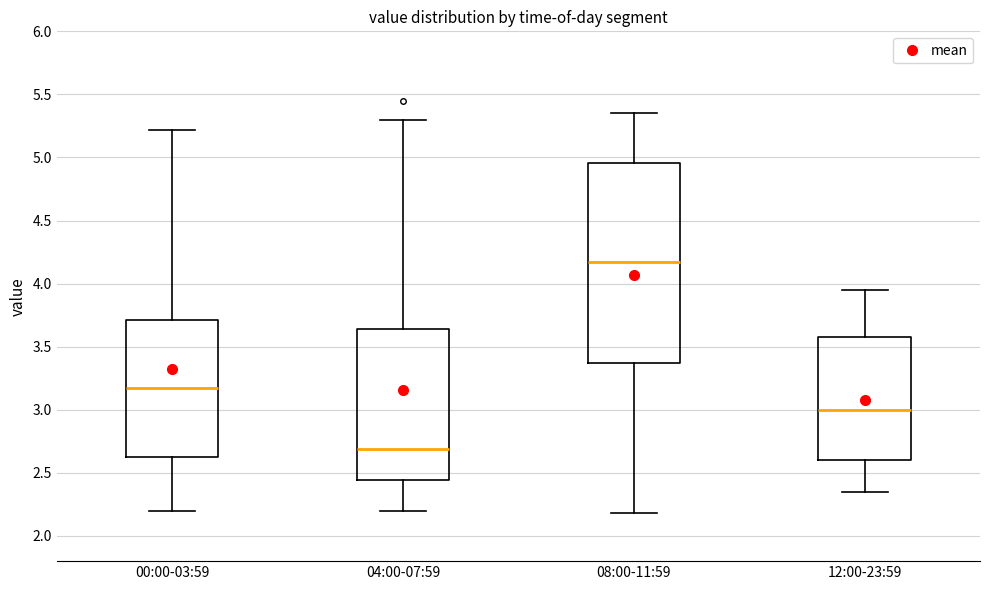

Which box is the tallest, from its lower edge to its upper edge?

08:00-11:59